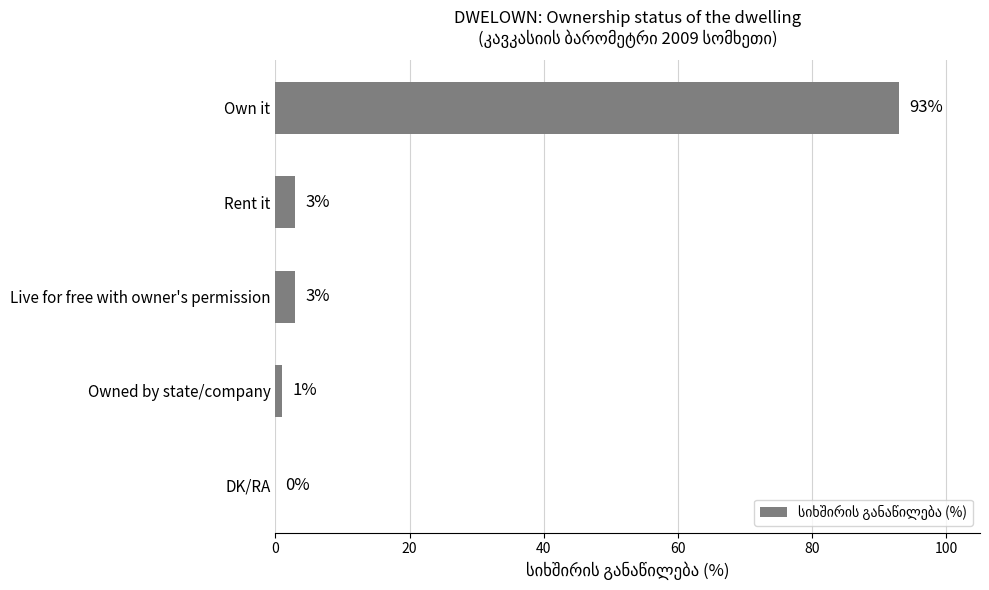

Does the chart contain stacked bars?

No